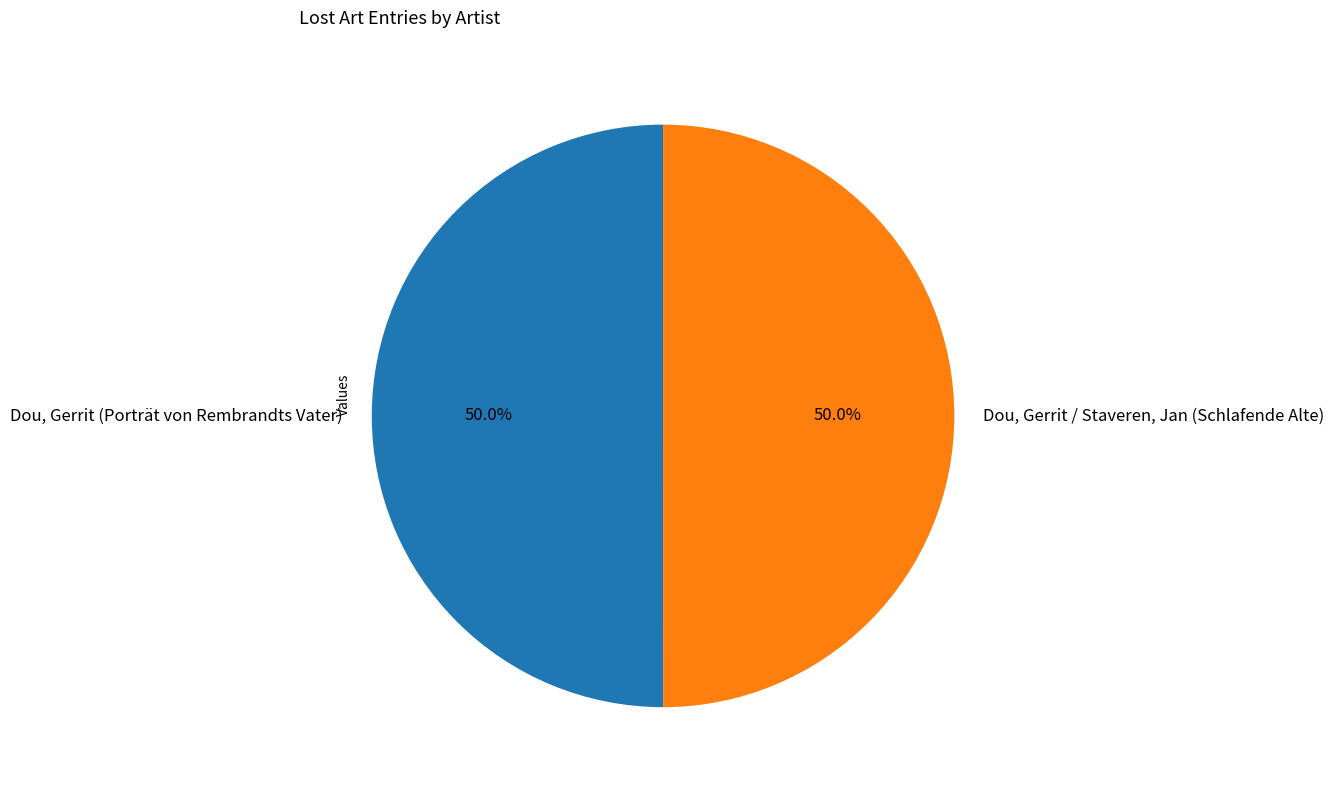

What percentage do Dou, Gerrit (Porträt von Rembrandts Vater) and Dou, Gerrit / Staveren, Jan (Schlafende Alte) together represent?

100.0%